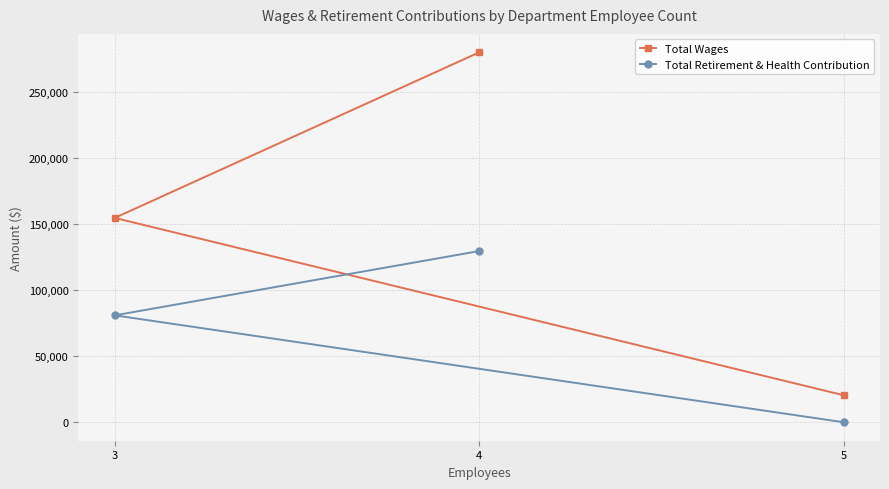

How many values in the Total Wages series are below 154847?

1